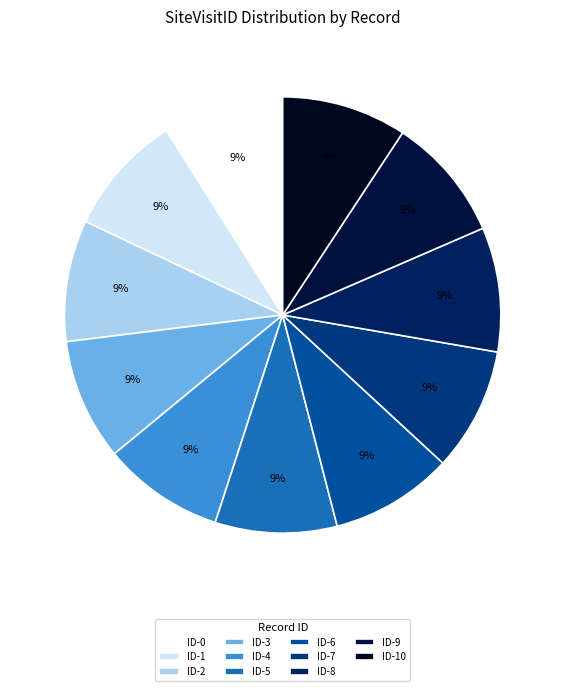

Which category has the biggest portion of the pie?

ID-10